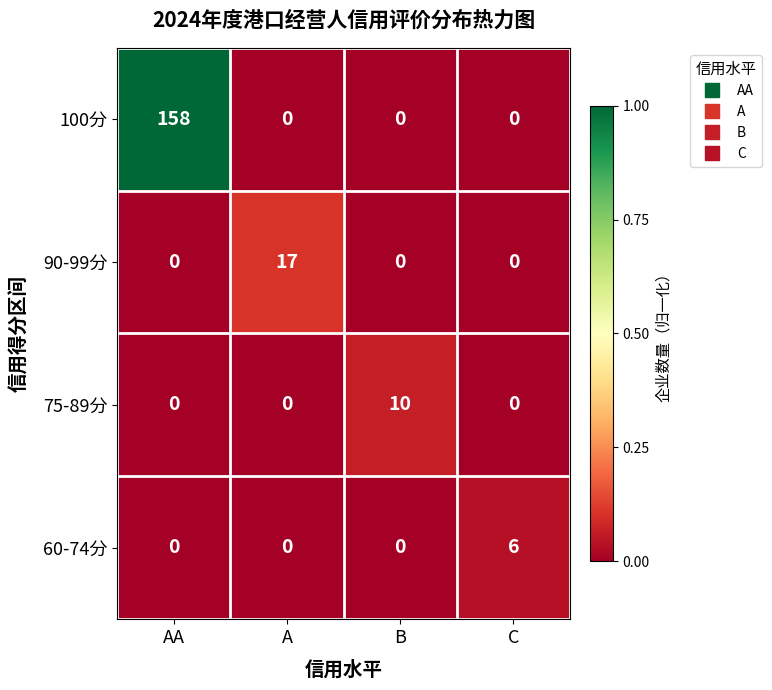

Which series has the widest spread of values?

100分